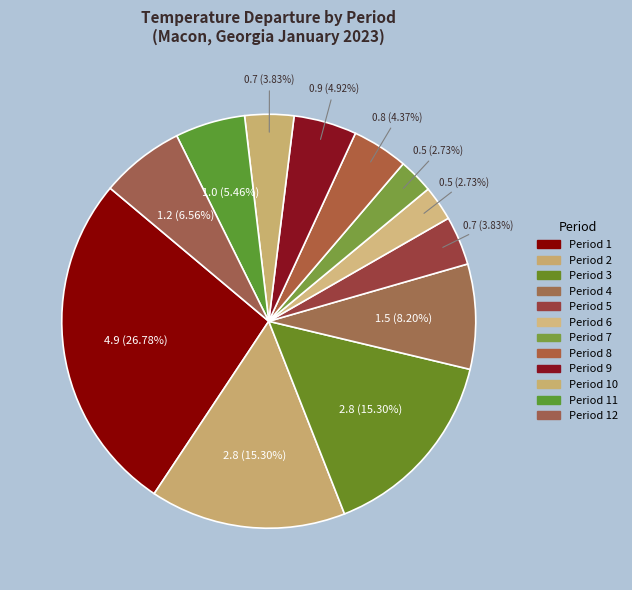

What is the largest slice in the pie chart?

Period 1